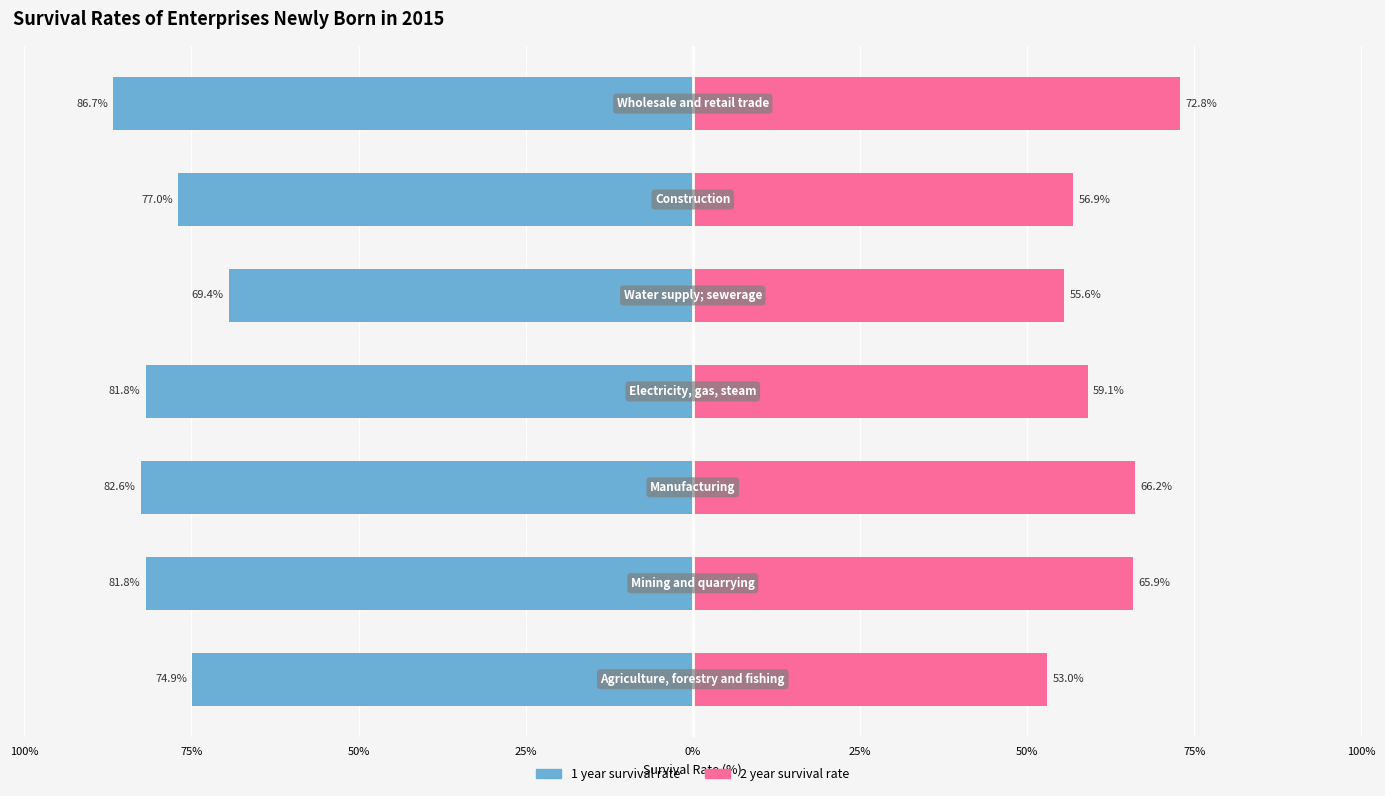

How many groups of bars are there?

7